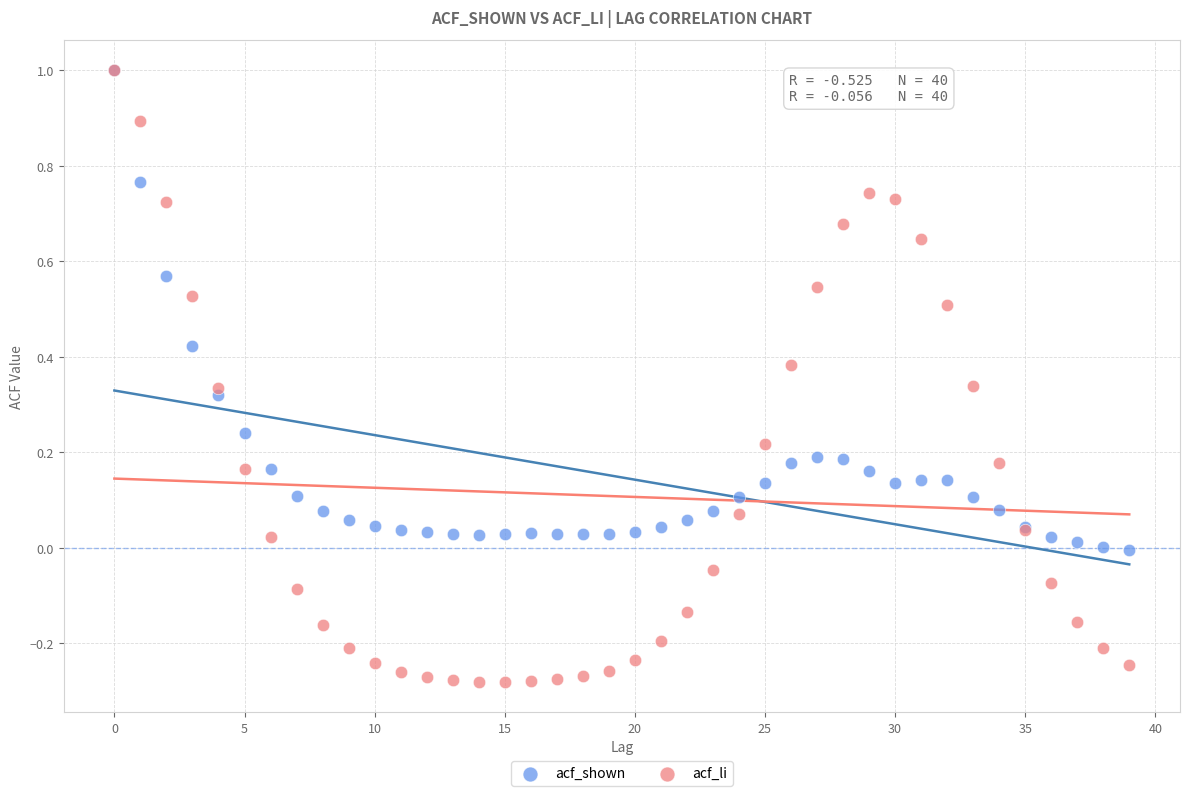

Which series has the largest Y range (max minus min)?

acf_li